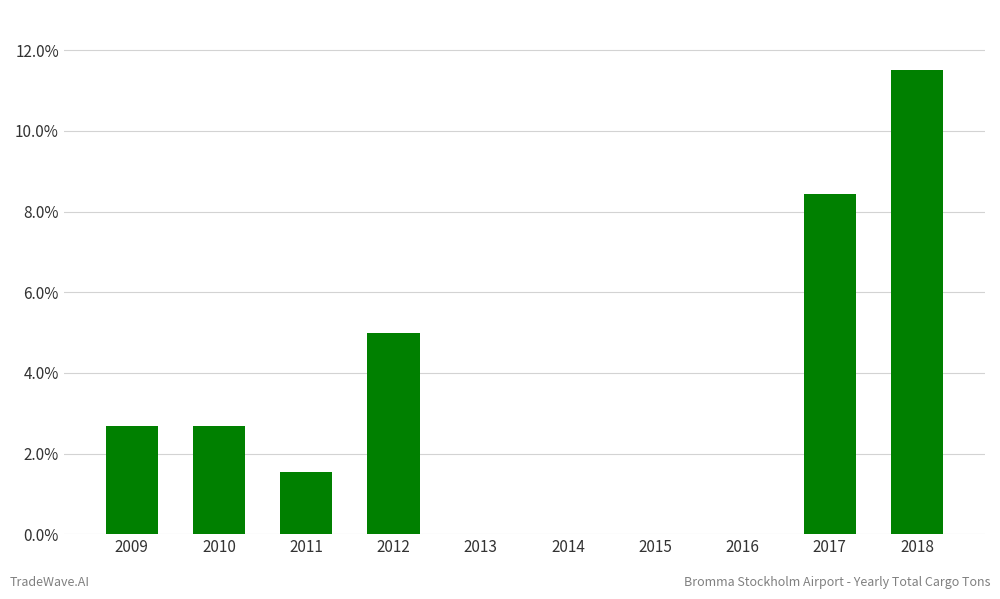

Reading right to left, what are all the values shown in this chart?

2018=11.5	2017=8.4	2016=0.0	2015=0.0	2014=0.0	2013=0.0	2012=5.0	2011=1.5	2010=2.7	2009=2.7